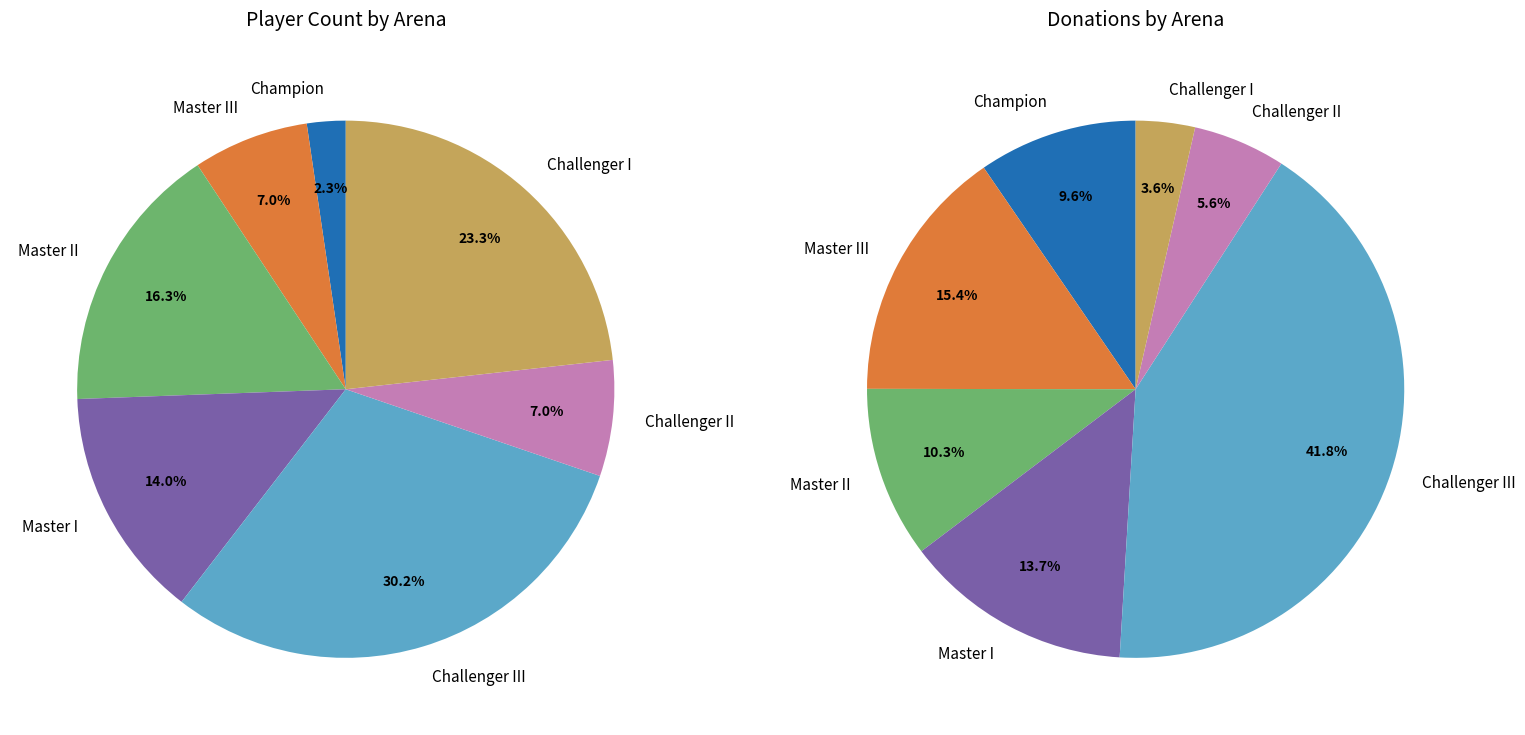

What percentage is the Master III slice, to the nearest percent?

7%